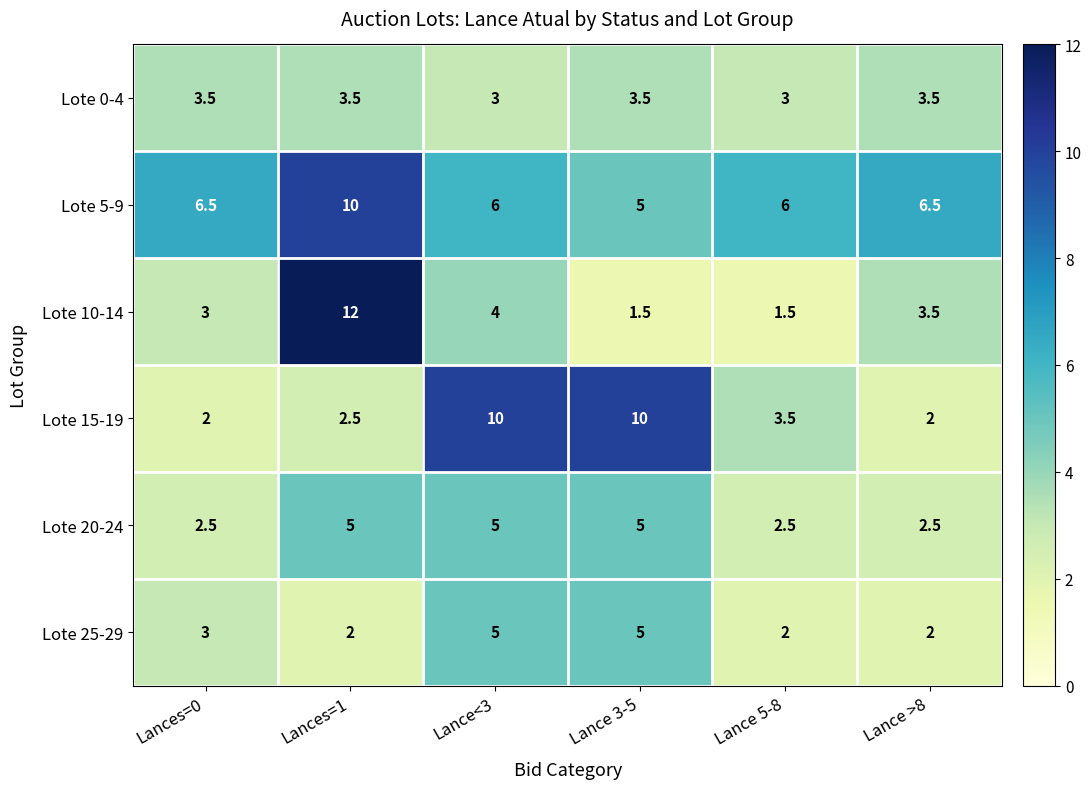

How many distinct data groups are displayed?

6